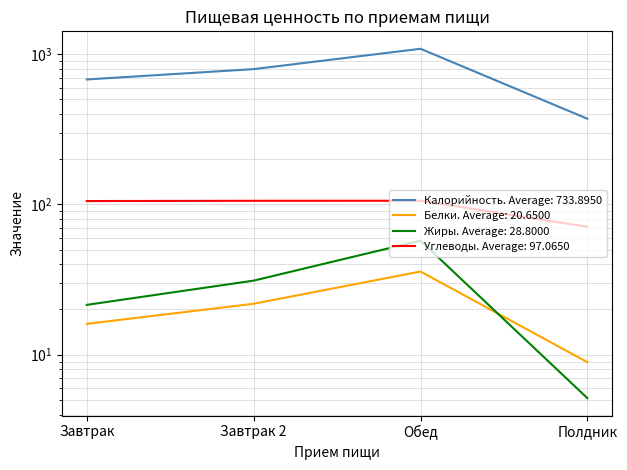

Between which two adjacent categories do Белки and Жиры first intersect?

Обед and Полдник